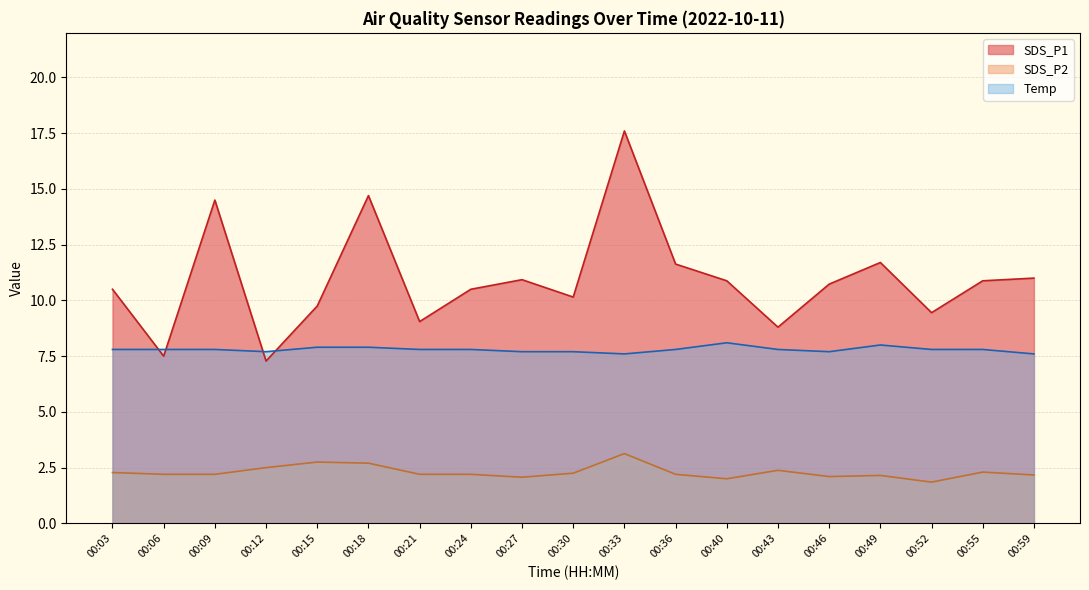

What is the difference between the maximum and minimum values in the Temp series?

0.5